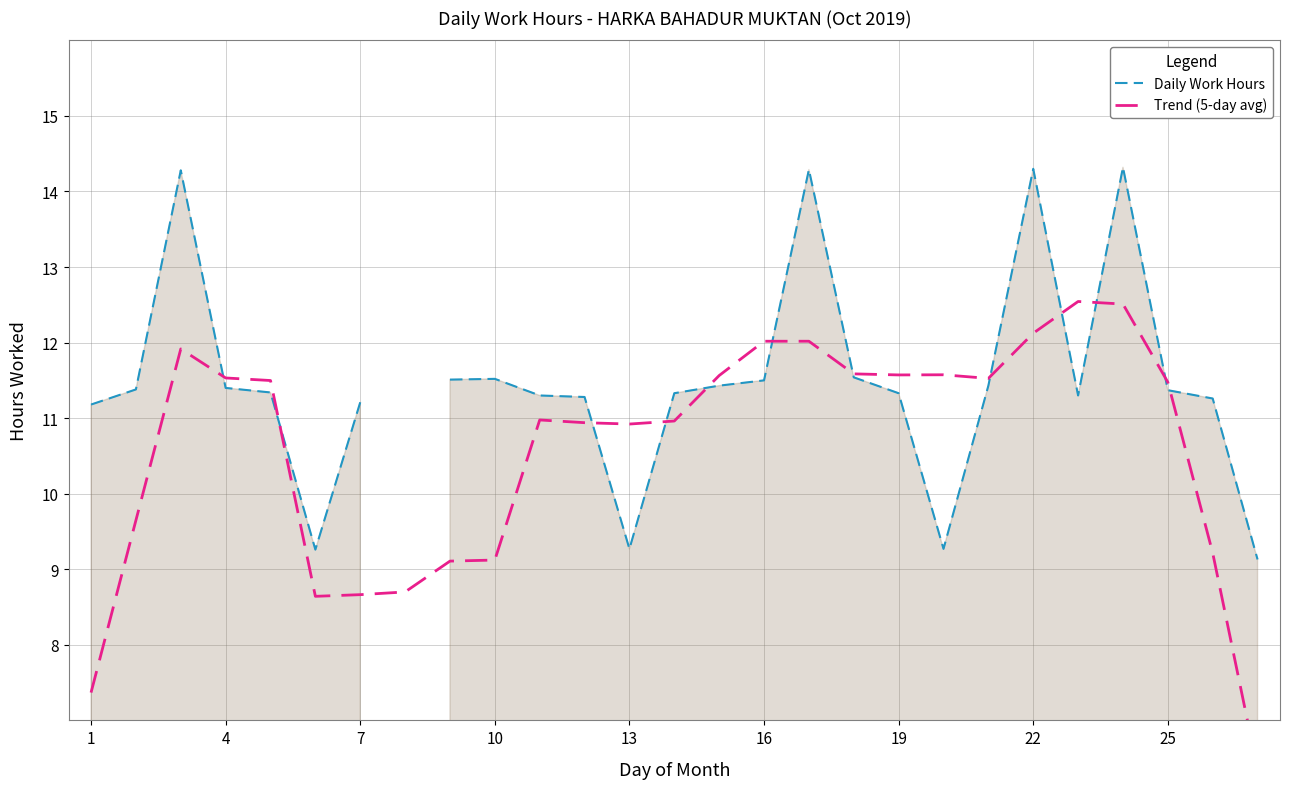

Between 9 and 19, which series saw the biggest shift?

Trend (5-day avg)